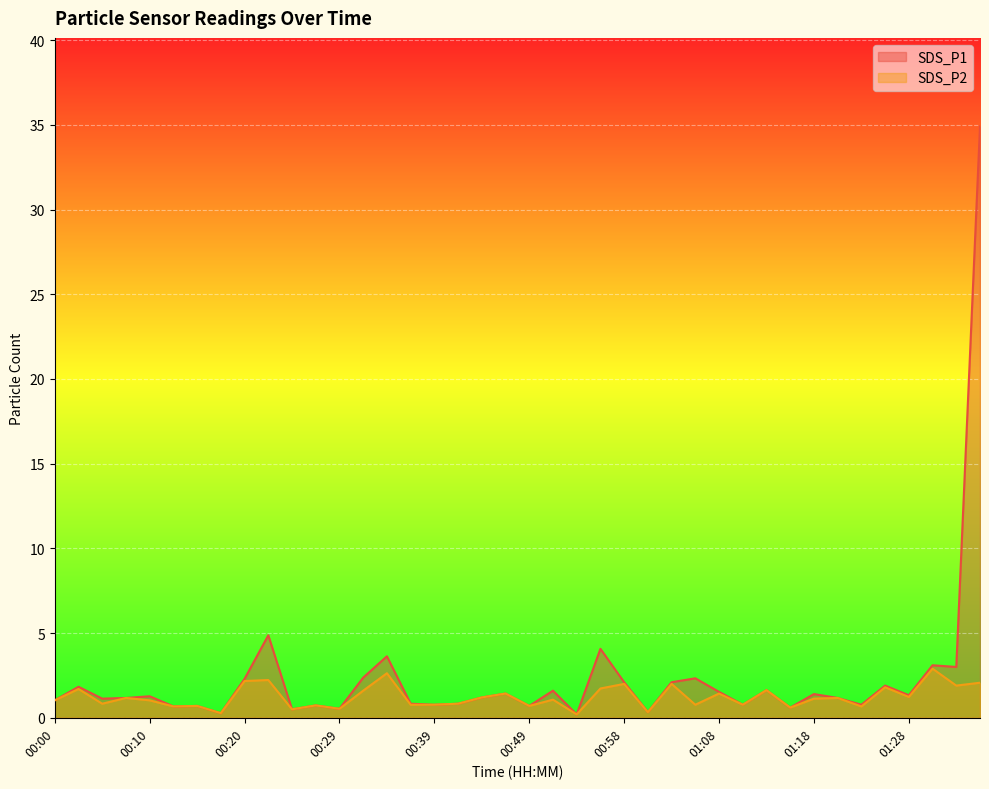

What is the difference between the highest and lowest values at 01:35?

32.8